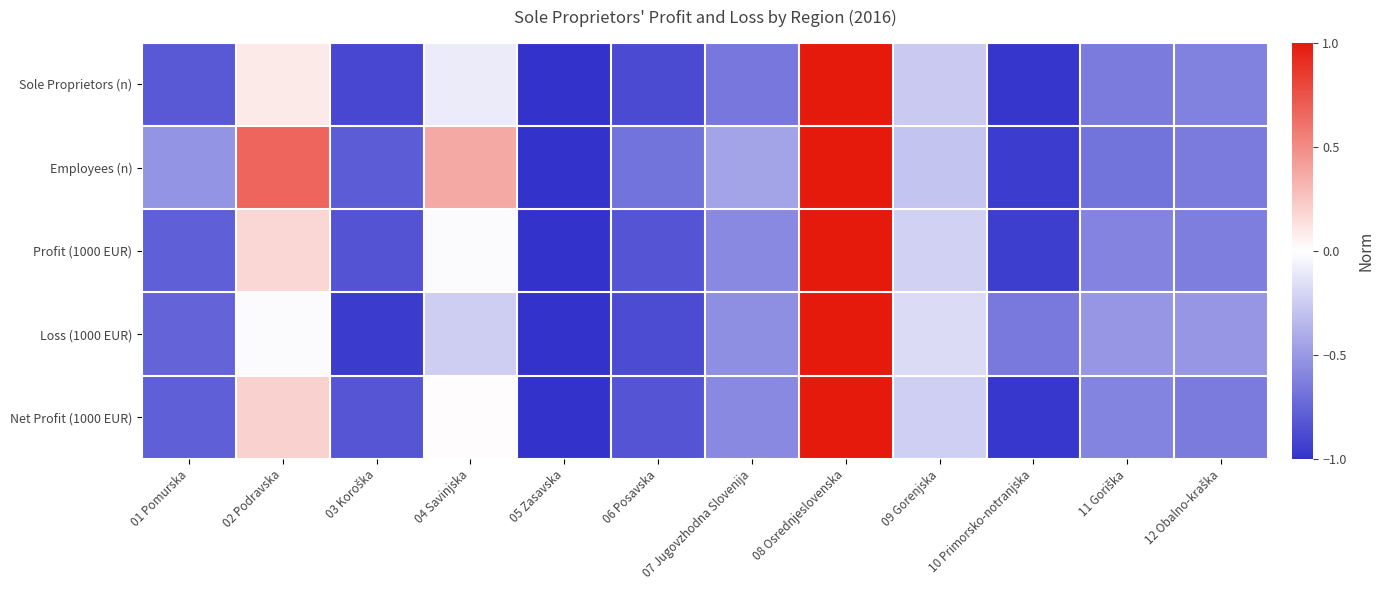

At how many categories does at least one series exceed 0?

3